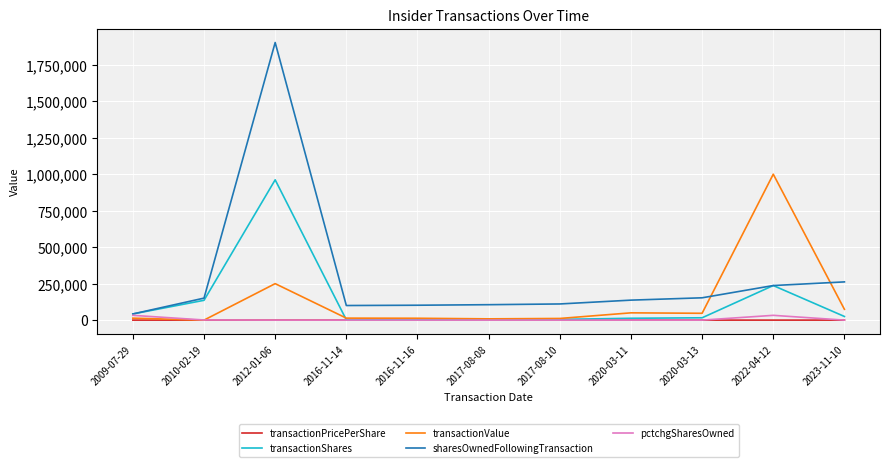

What is the sum of all transactionShares values?

1442778.0